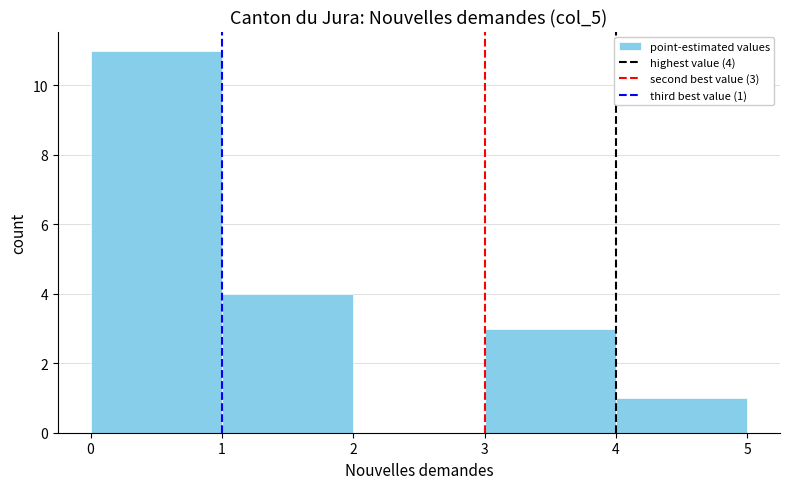

Over which range of the x-axis is the bar tallest?

0 to 1